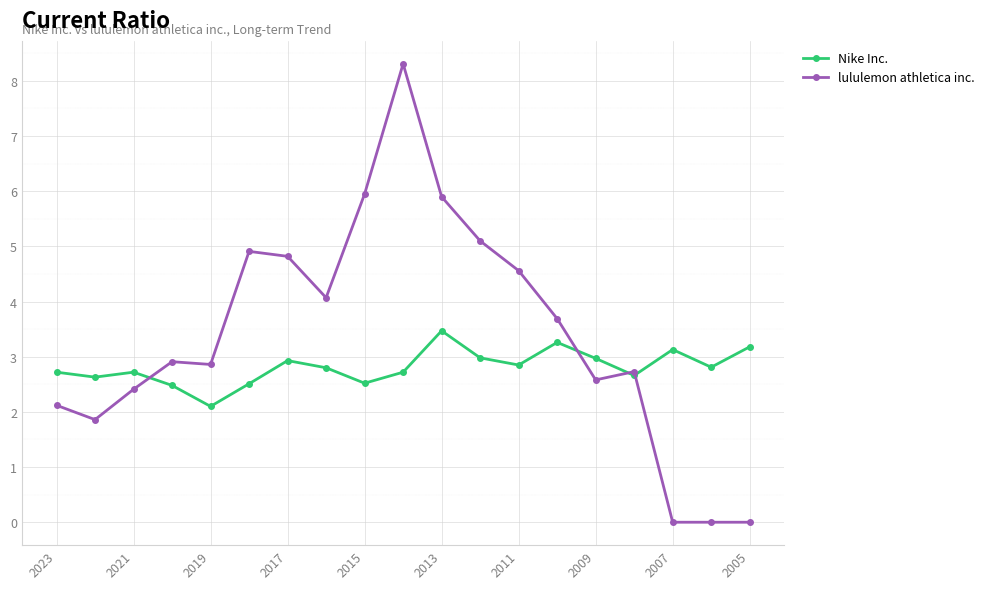

What is the value of the lululemon athletica inc. point at the 9th from the left?

6.0